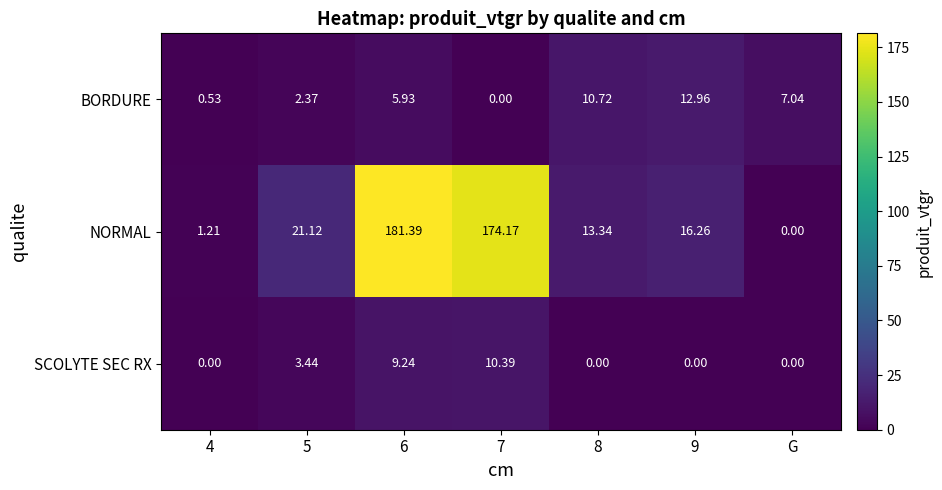

List the series in order of their peak value, highest first.

NORMAL, BORDURE, SCOLYTE SEC RX